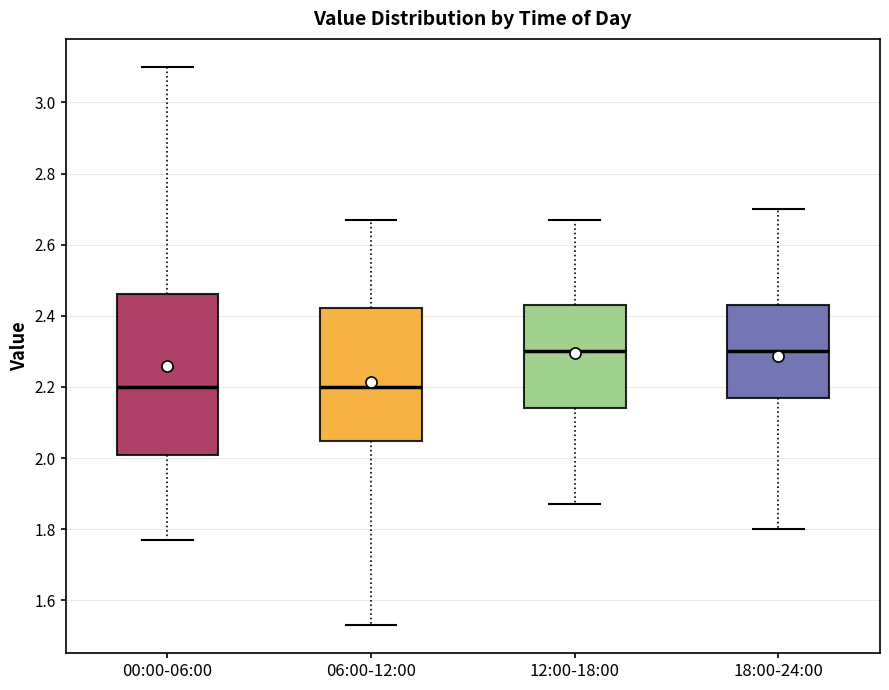

Comparing the boxes themselves (not the whiskers), which one is the tallest?

00:00-06:00